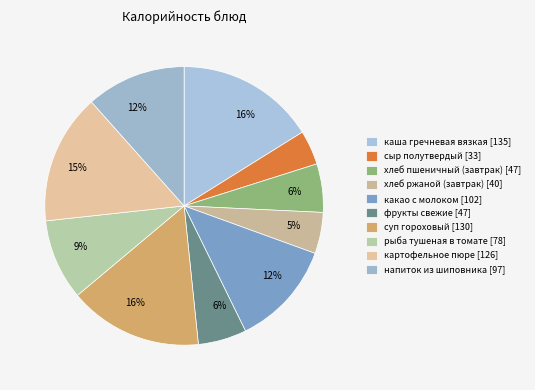

How many segments does this pie chart have?

10